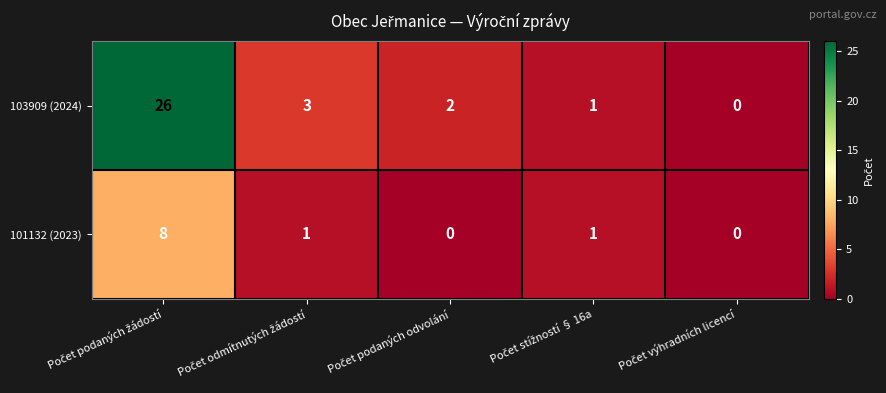

Which series has the largest total across all categories?

103909 (2024)